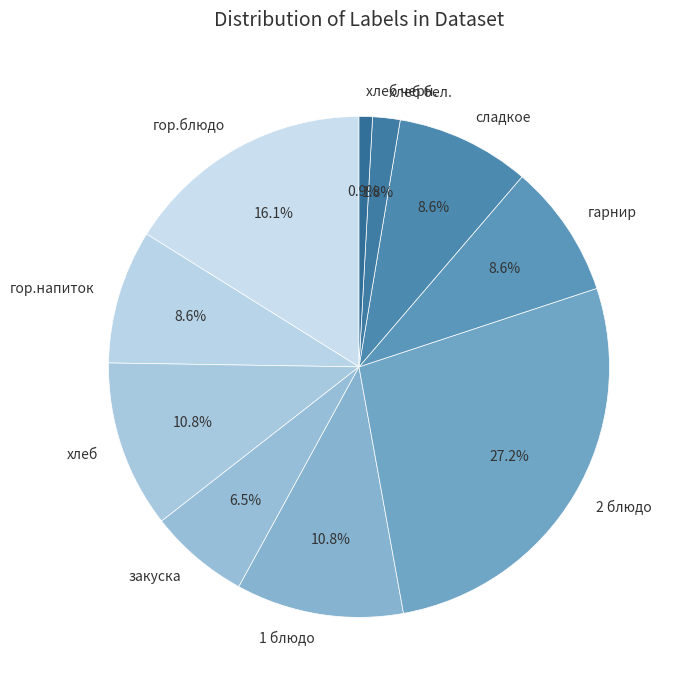

Combined, what portion of the pie is хлеб черн. and 1 блюдо?

11.7%